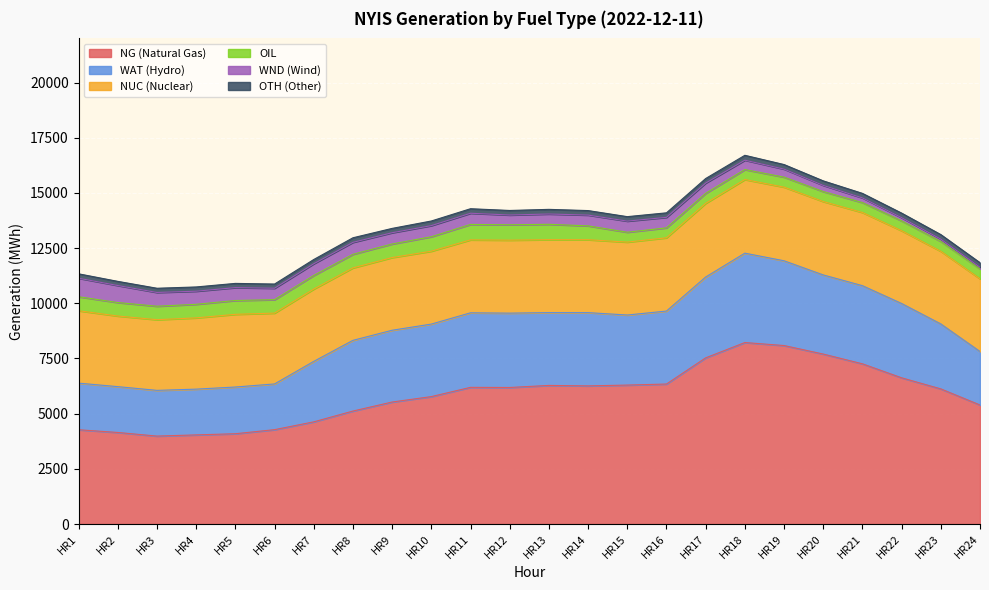

What are all the series names shown in the legend?

NG (Natural Gas), WAT (Hydro), NUC (Nuclear), OIL, WND (Wind), OTH (Other)